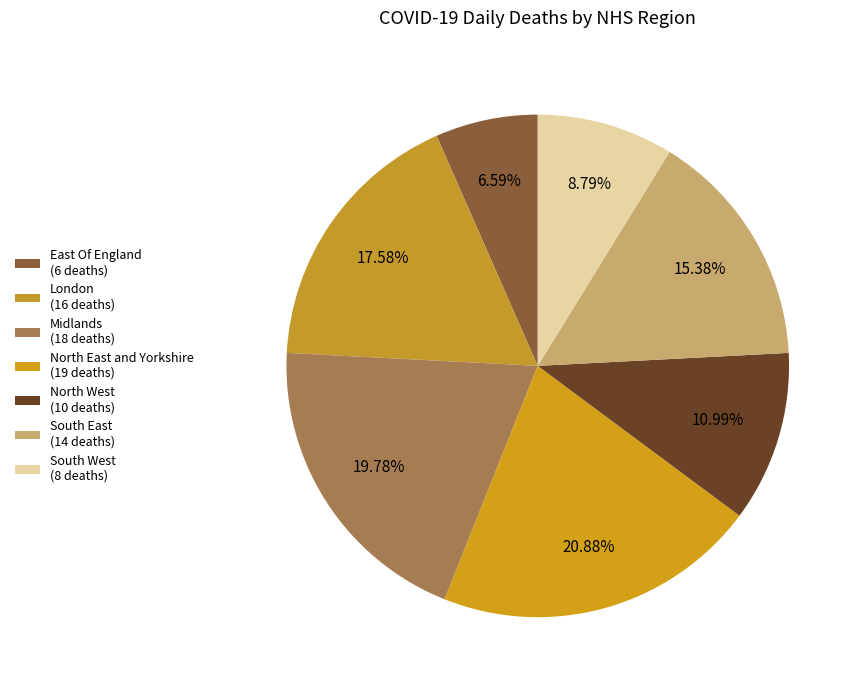

True or false: South West accounts for 4% of the total.

False